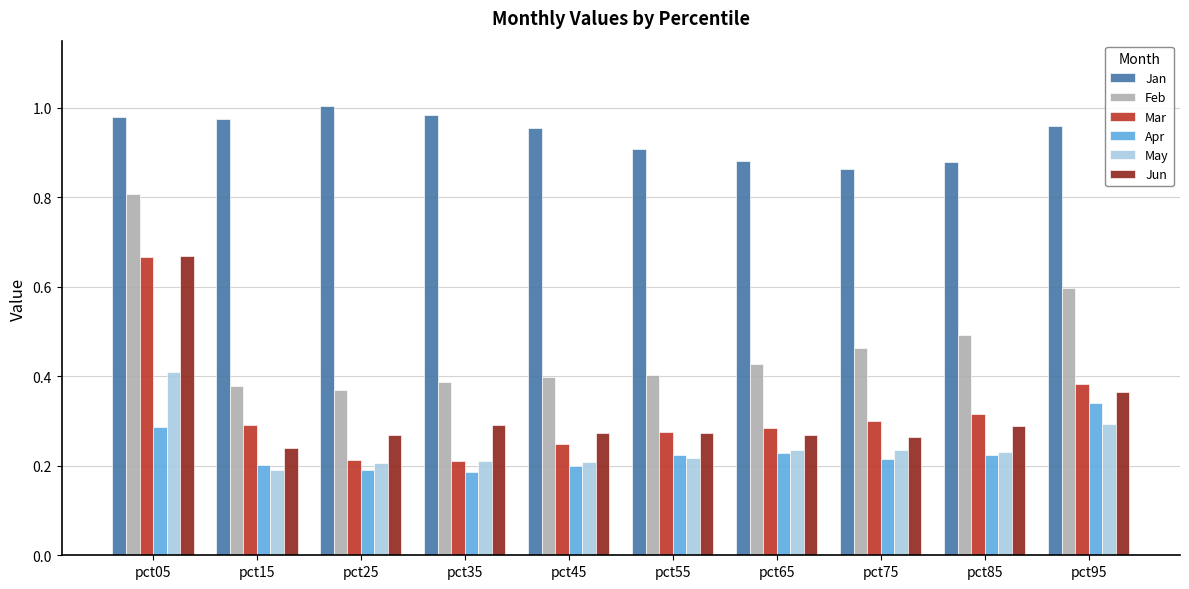

At which category is the sum across all series the highest?

pct05